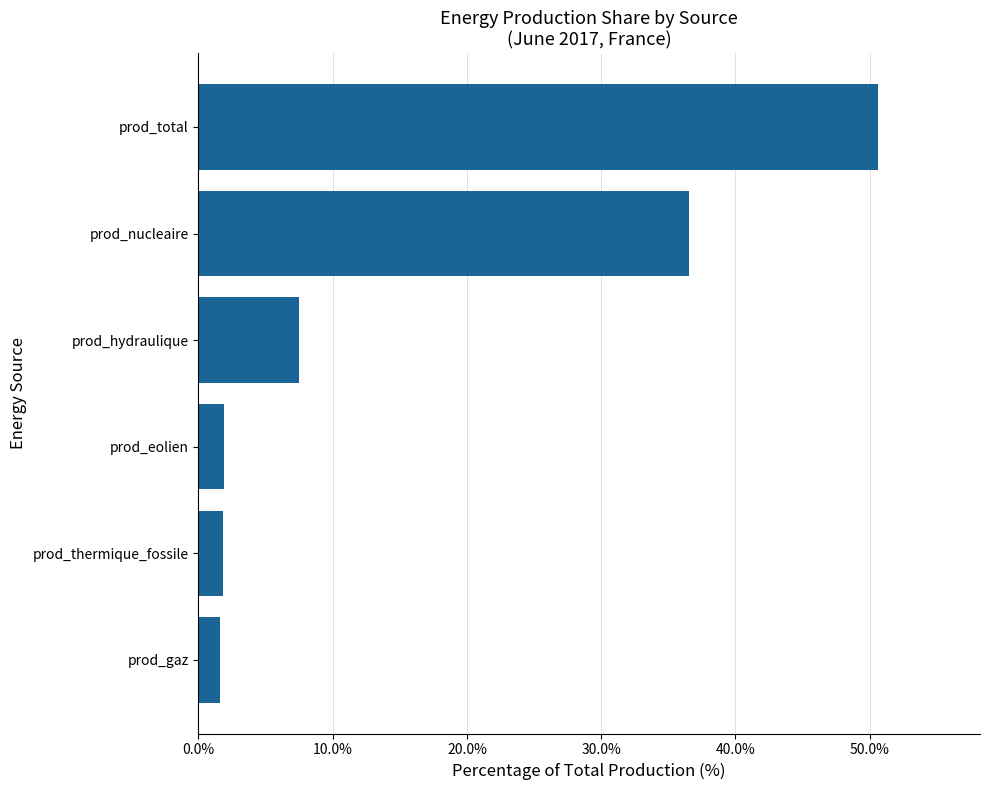

Does the chart contain stacked bars?

No